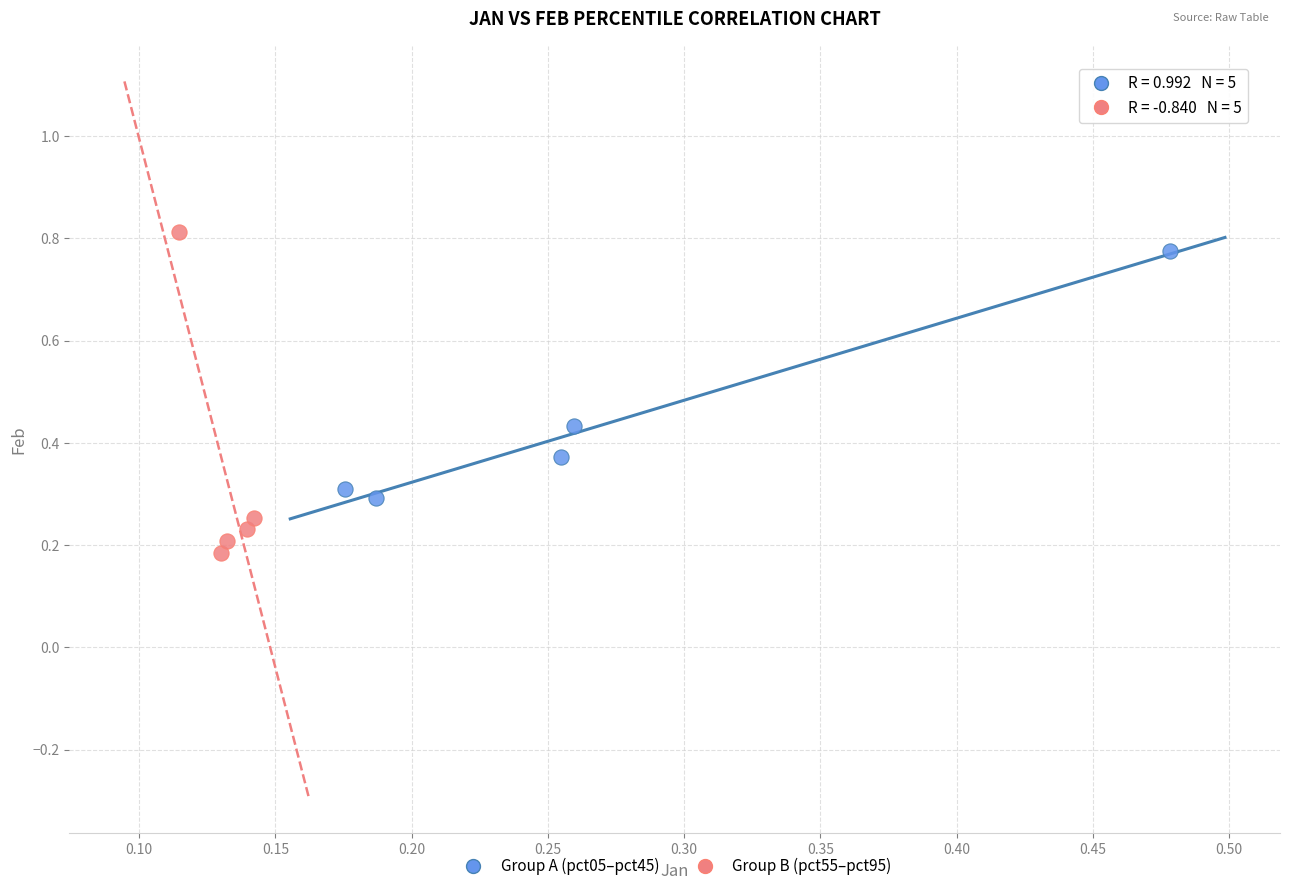

Which series contains the lowest Y value?

Group B (pct55–pct95)